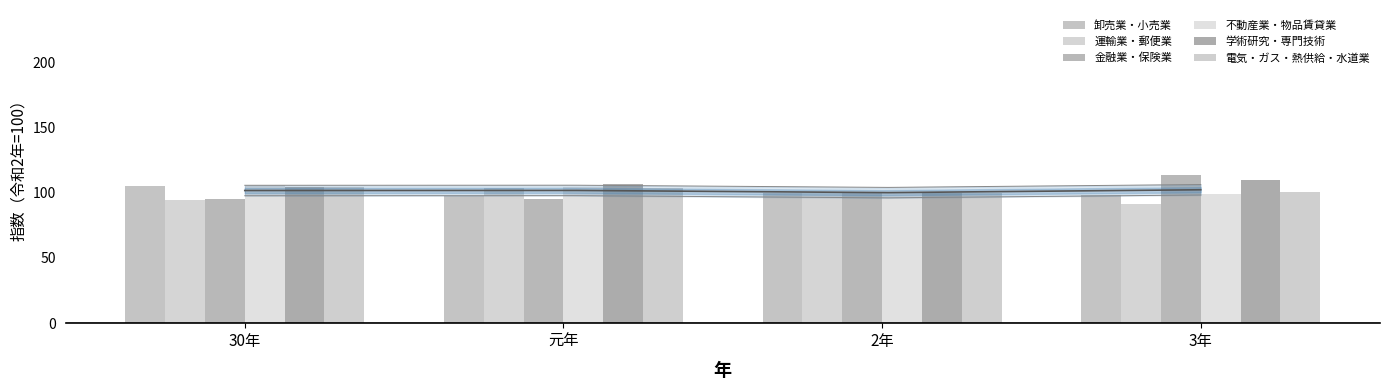

Reading left to right, what are all the values shown in this chart?

卸売業・小売業: 105.0	97.8	100.0	98.4
運輸業・郵便業: 94.5	103.6	100.0	91.4
金融業・保険業: 95.5	94.8	100.0	113.9
不動産業・物品賃貸業: 105.7	104.7	100.0	99.0
学術研究・専門技術: 104.7	106.6	100.0	109.9
電気・ガス・熱供給・水道業: 104.6	103.3	100.0	100.8